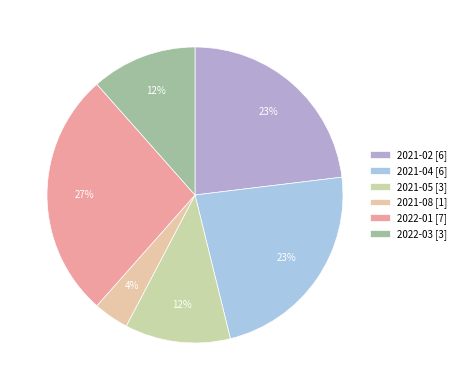

How many segments does this pie chart have?

6